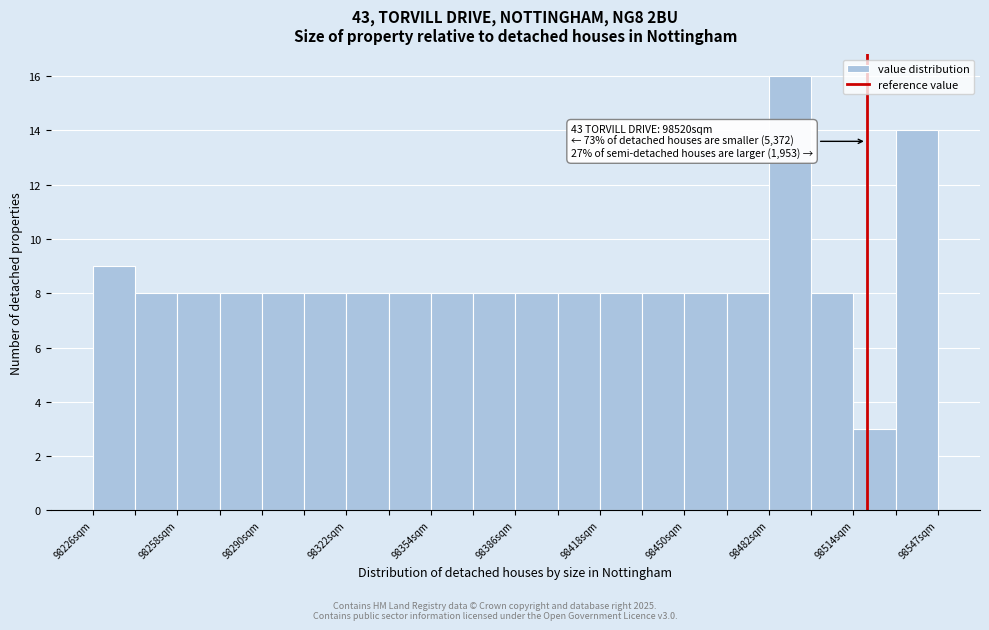

Around what value on the x-axis is the tallest bar? Give the approximate position of its centre, as read against the axis.

98490